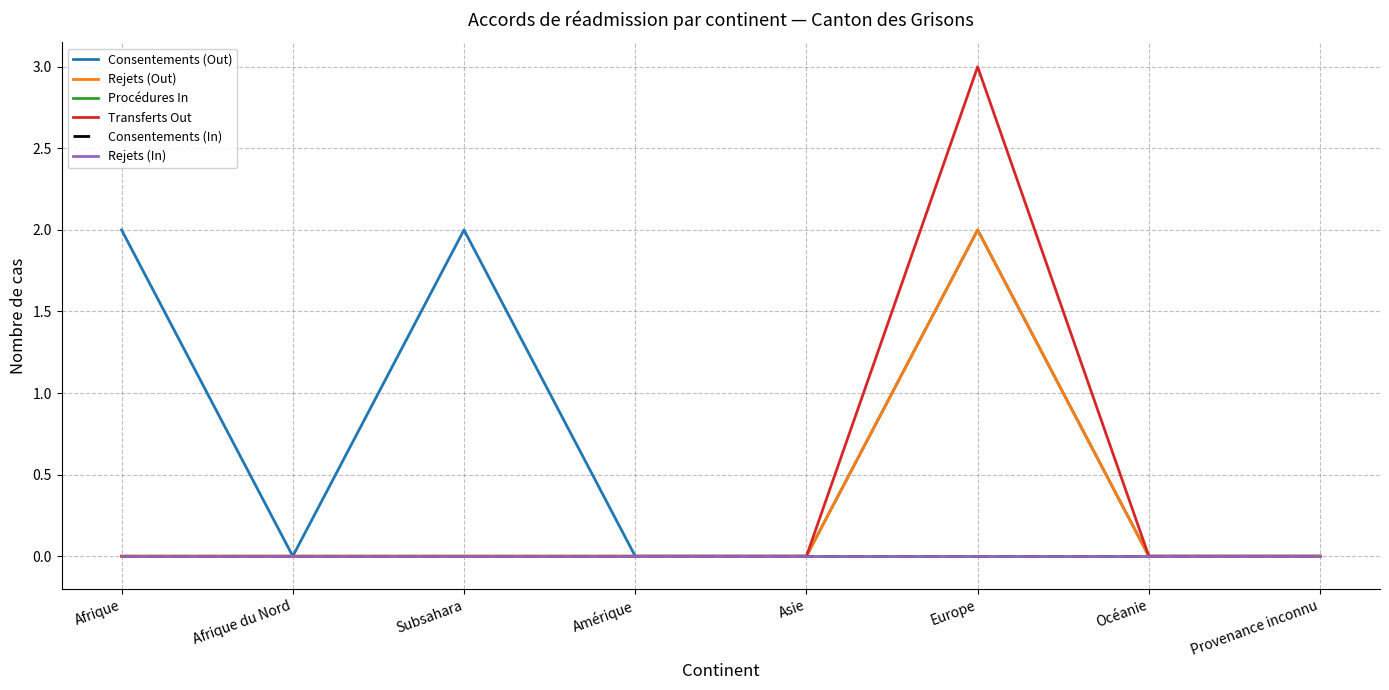

The value of Rejets (In) at Provenance inconnu is 0. True or false?

True